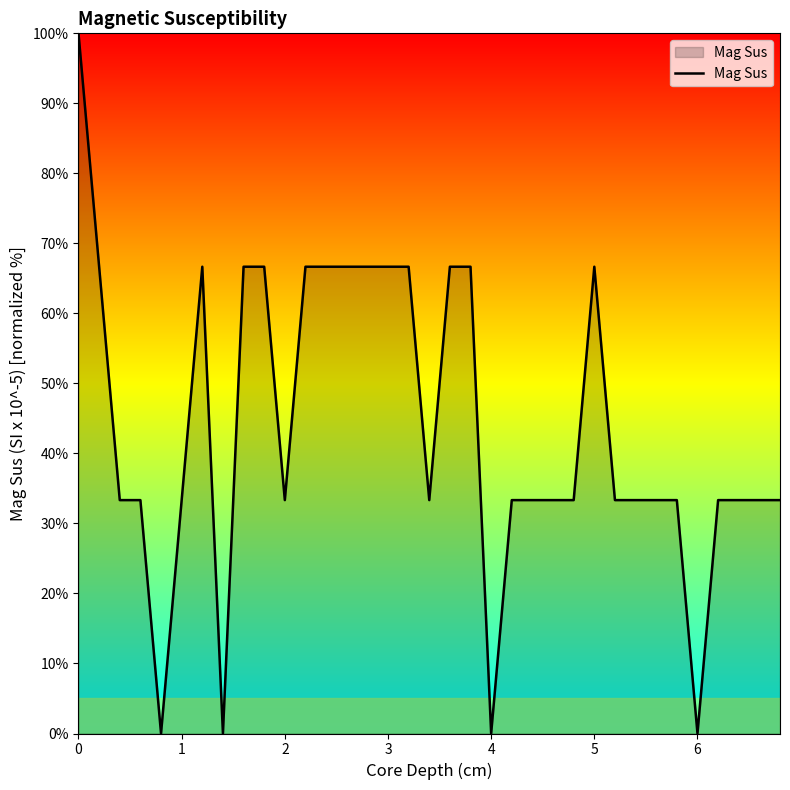

What is the maximum value shown in the chart?

100.0